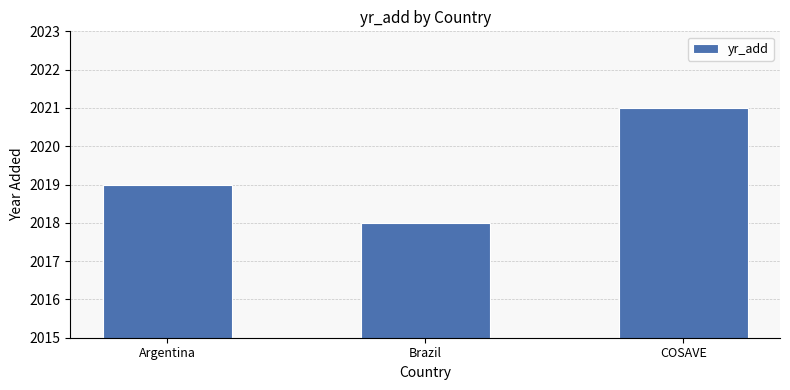

Count the number of data series in this chart.

1